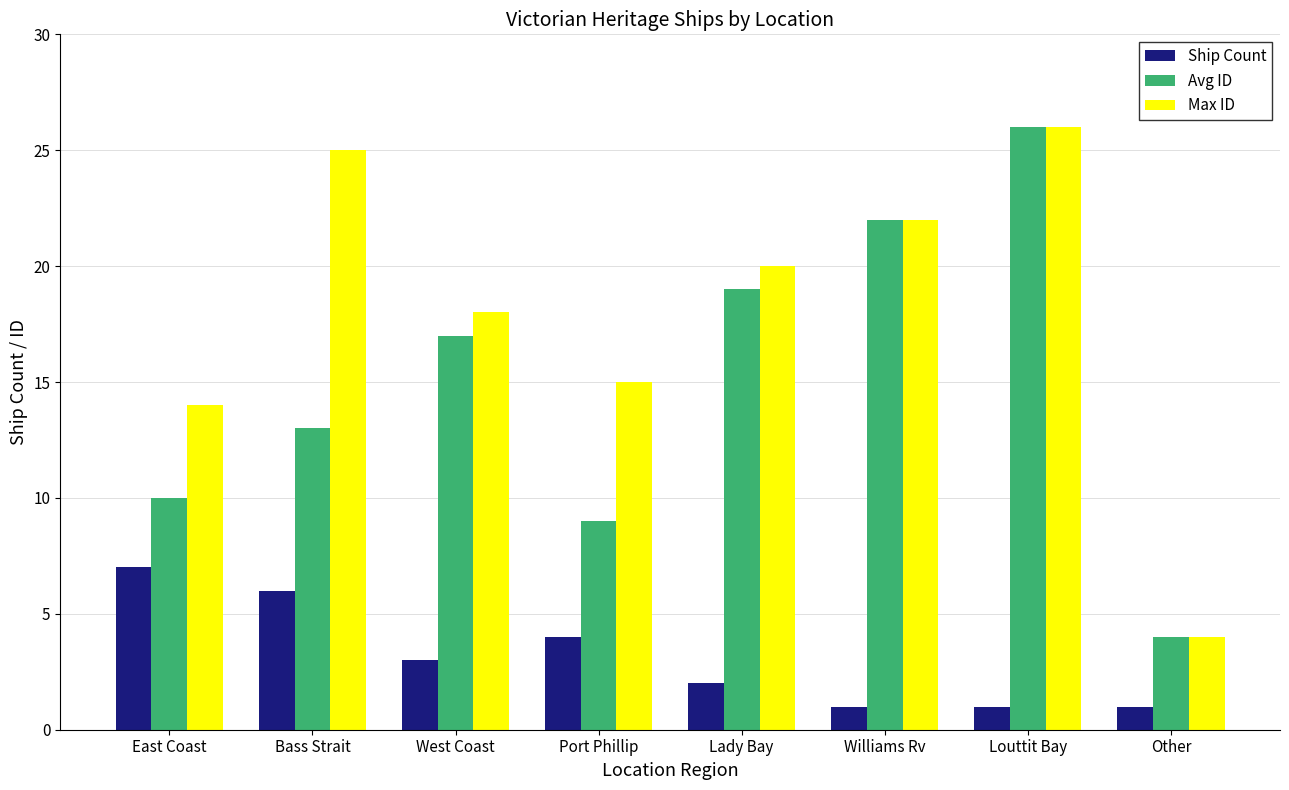

What is the spread (max minus min) of values at West Coast?

15